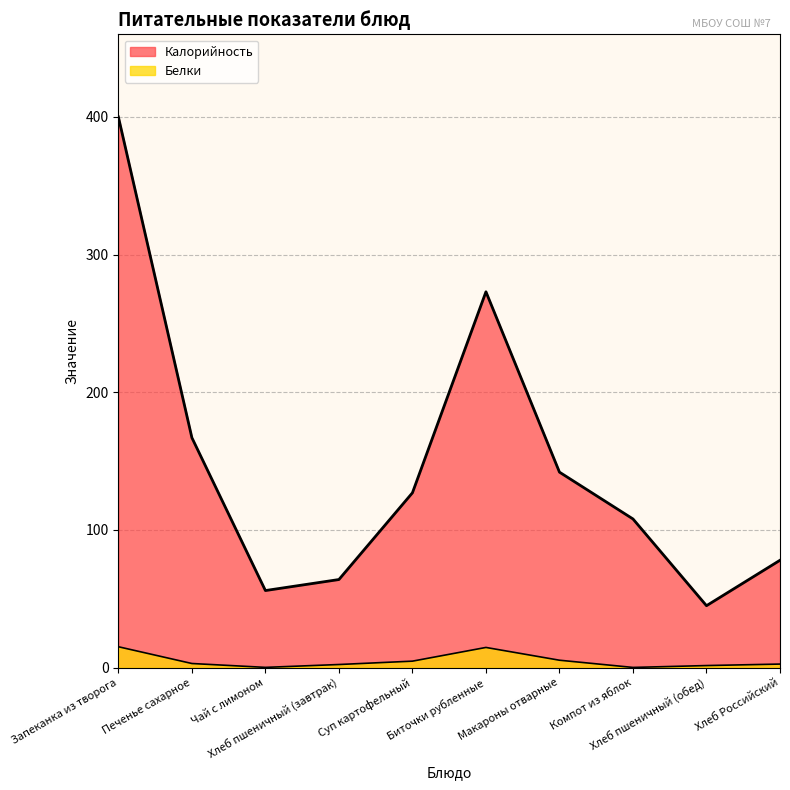

Which series has the largest range (max minus min)?

Калорийность